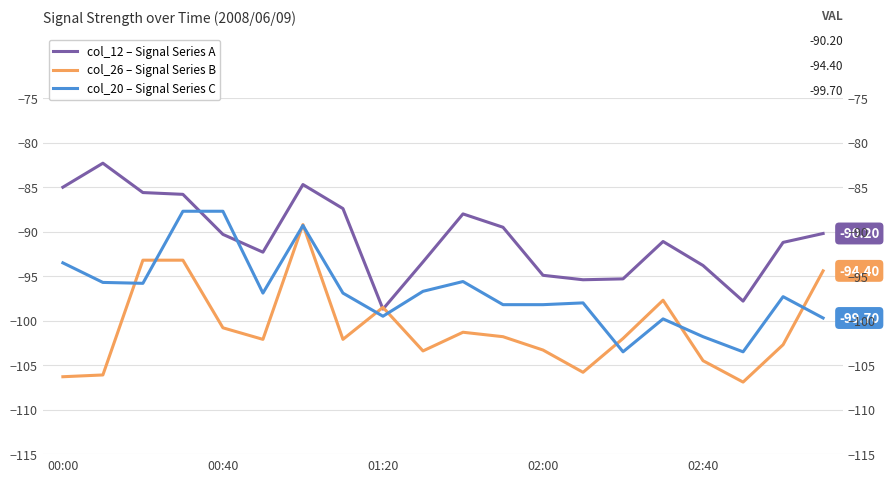

Where is col_12 – Signal Series A nearest to the value -90?

19